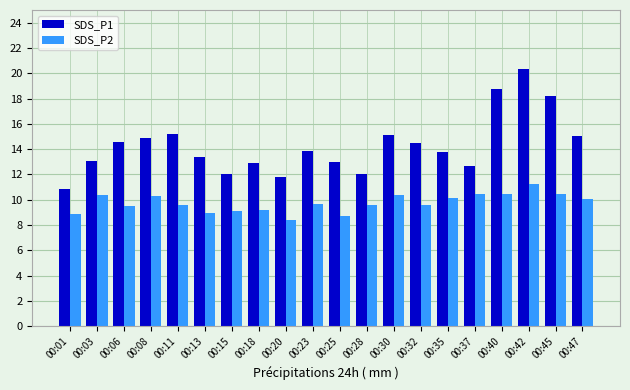

At which label does SDS_P2 reach its peak?

00:42